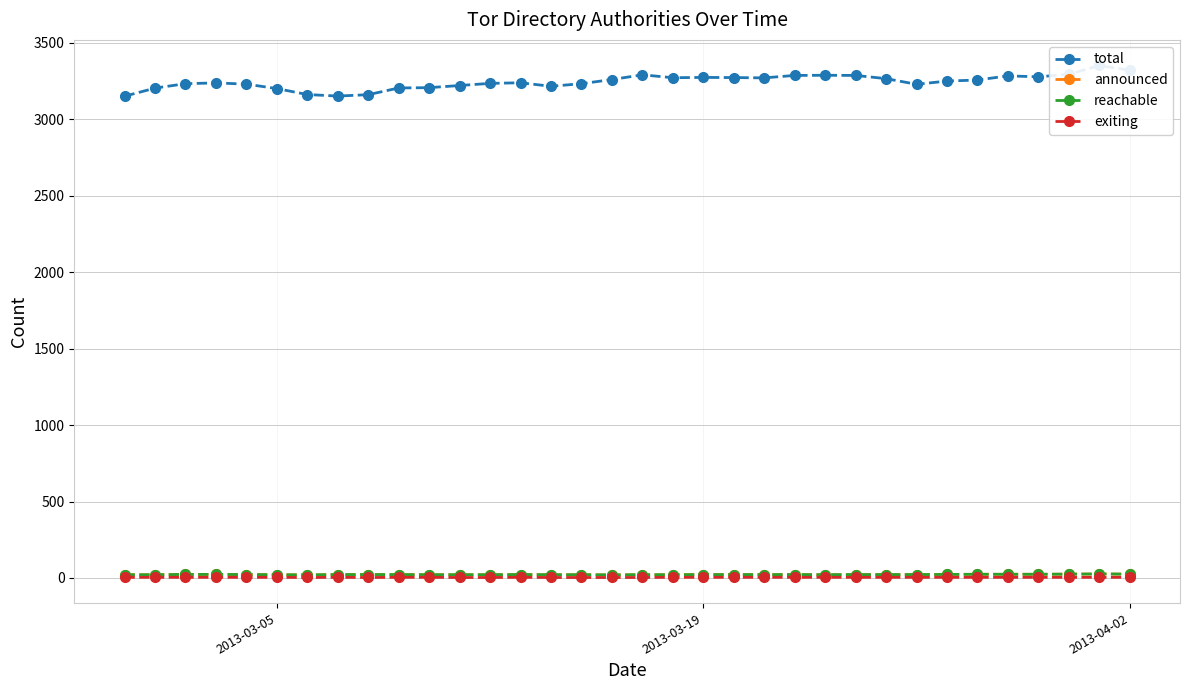

What is the difference between the maximum and minimum values in the reachable series?

6